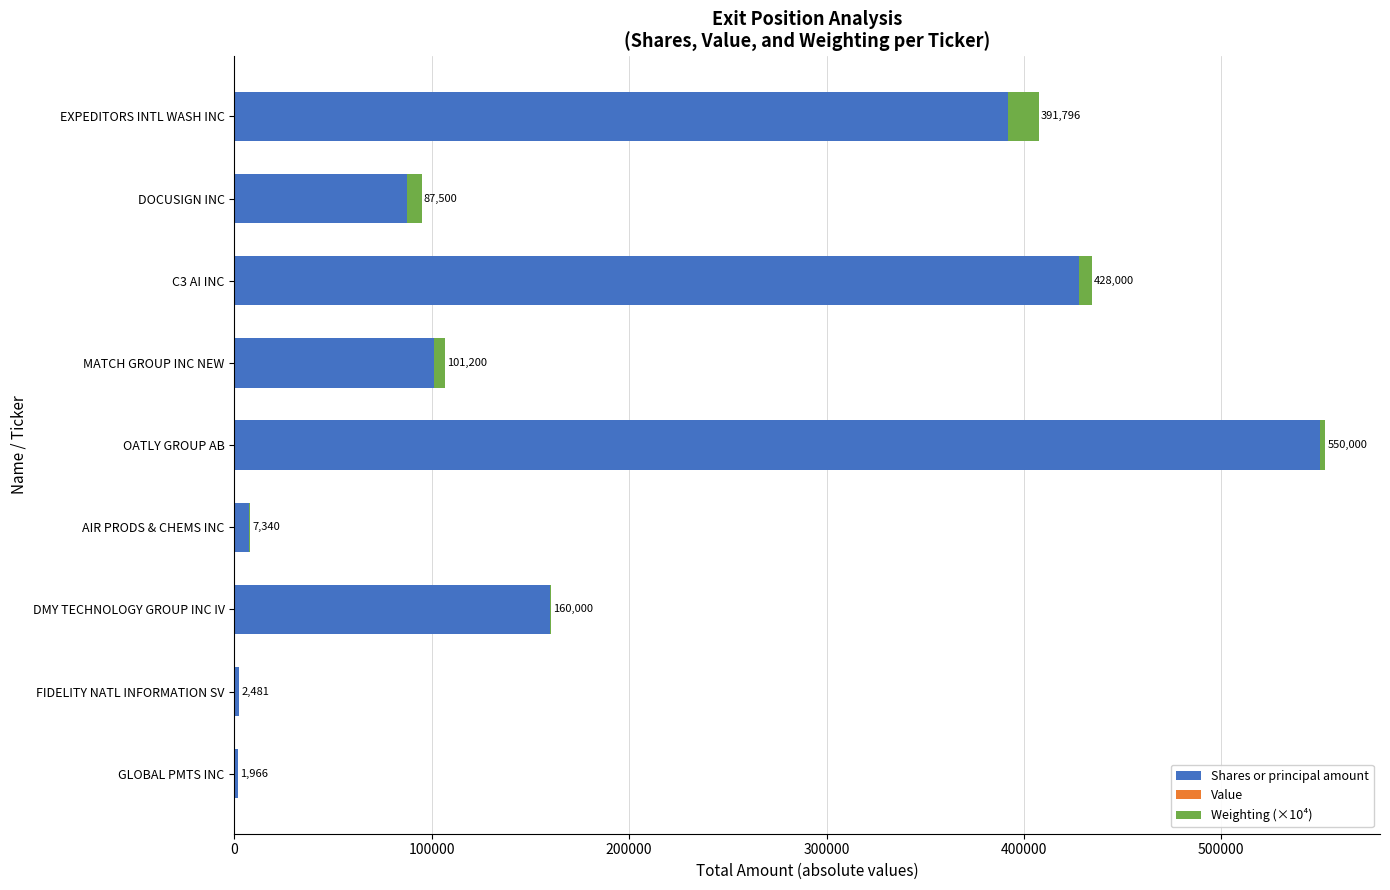

At which label is Shares or principal amount closest to 275983?

EXPEDITORS INTL WASH INC